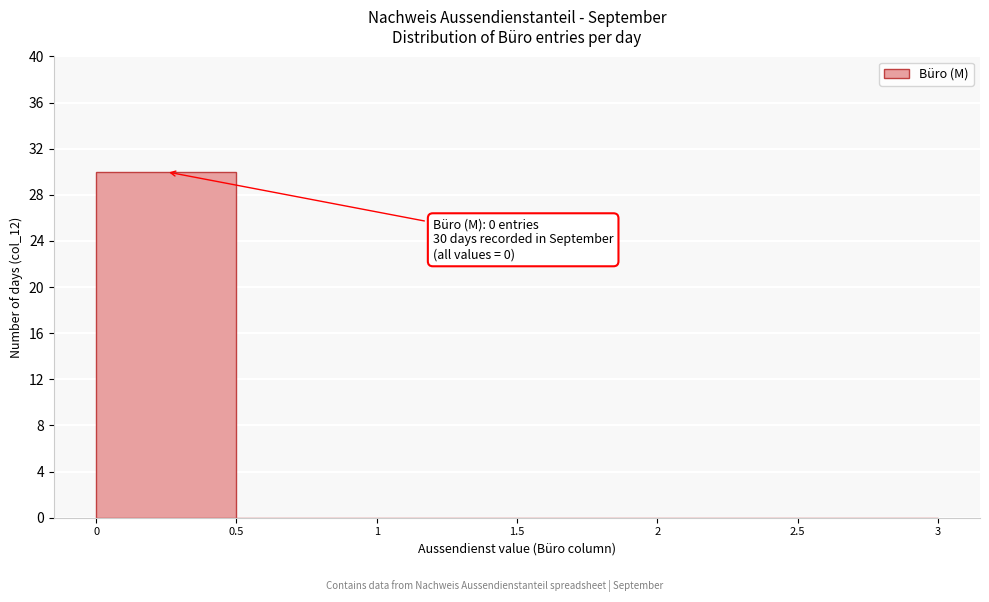

Over which range of the x-axis is the bar tallest?

0 to 0.5